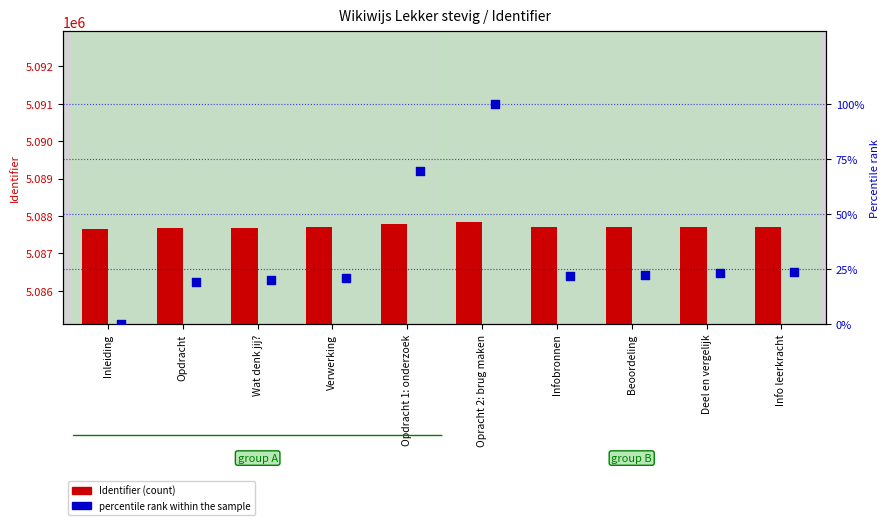

Which series has the largest Y range (max minus min)?

Identifier (count)